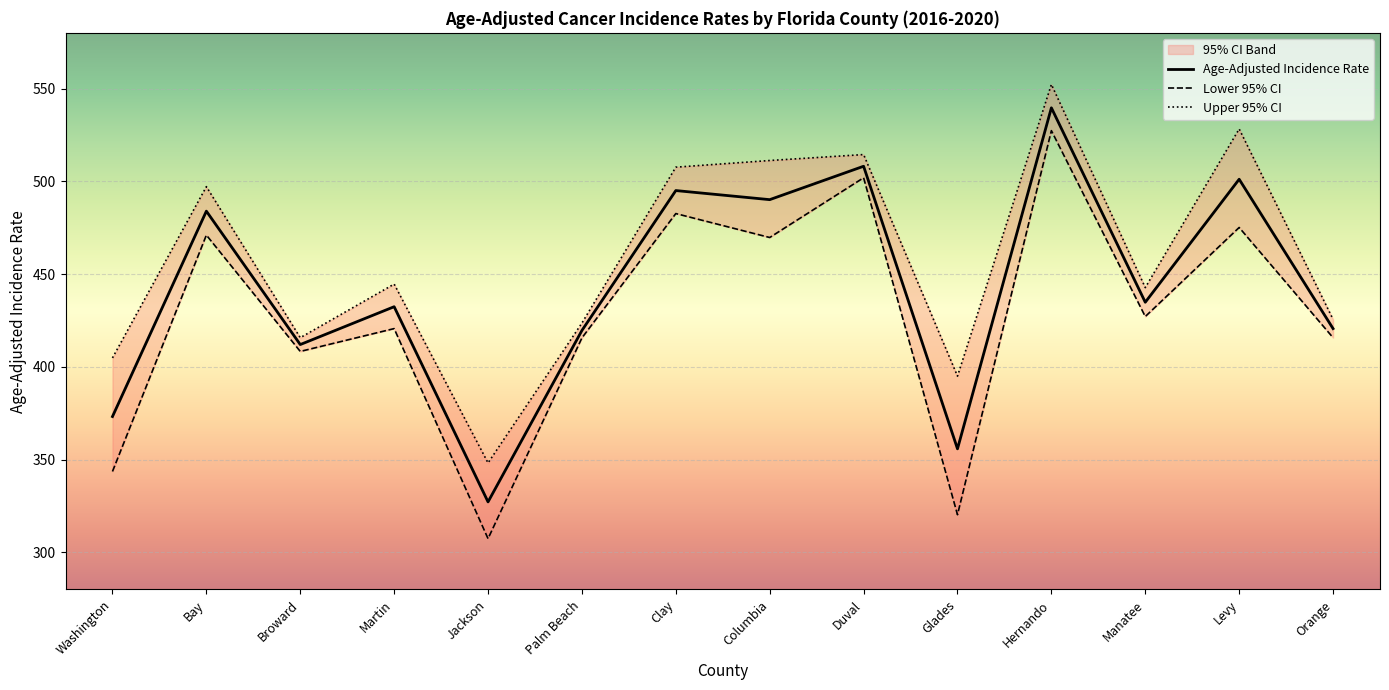

What is the value of the Age-Adjusted Incidence Rate point at the 13th from the left?

501.1